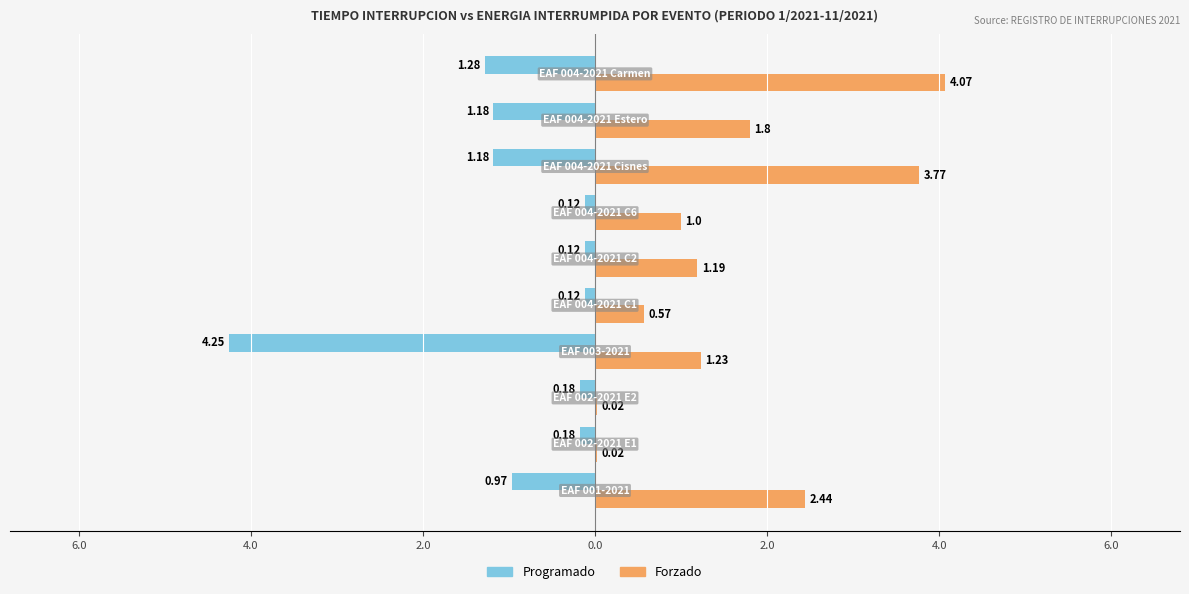

What are all the series names shown in the legend?

Programado, Forzado